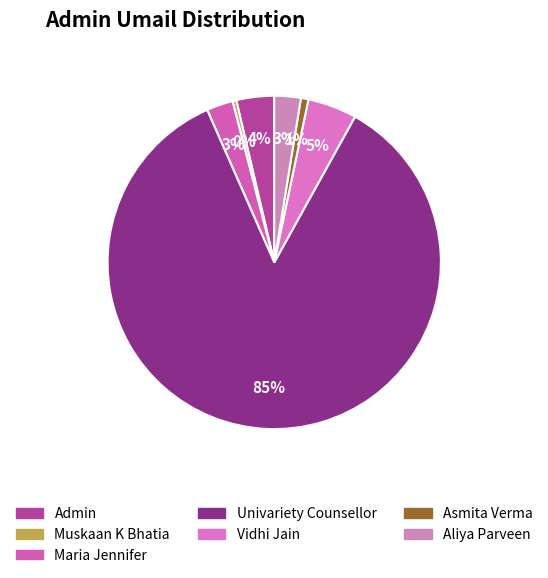

What percentage is the Aliya Parveen slice, to the nearest percent?

3%